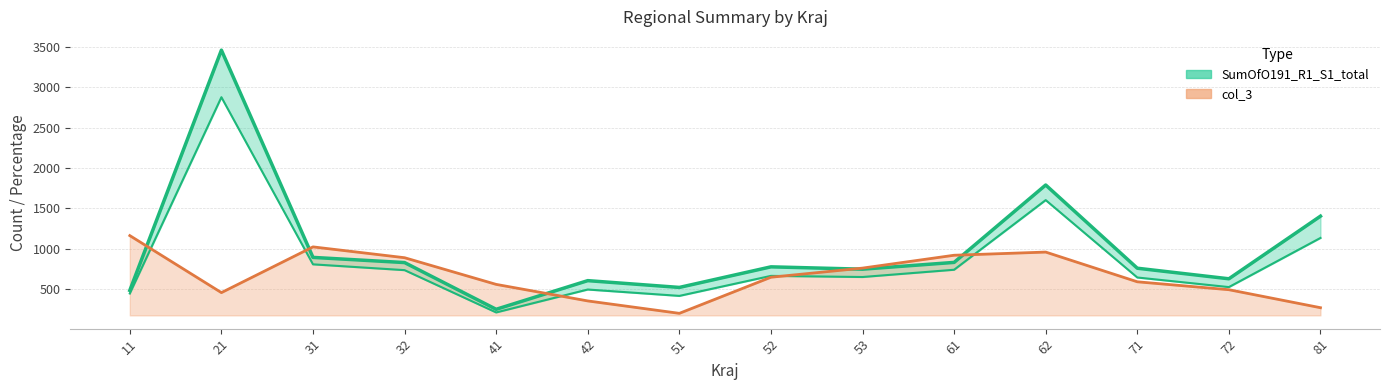

Rank the categories by value from highest to lowest.

21, 62, 81, 31, 61, 32, 52, 71, 53, 72, 42, 51, 11, 41